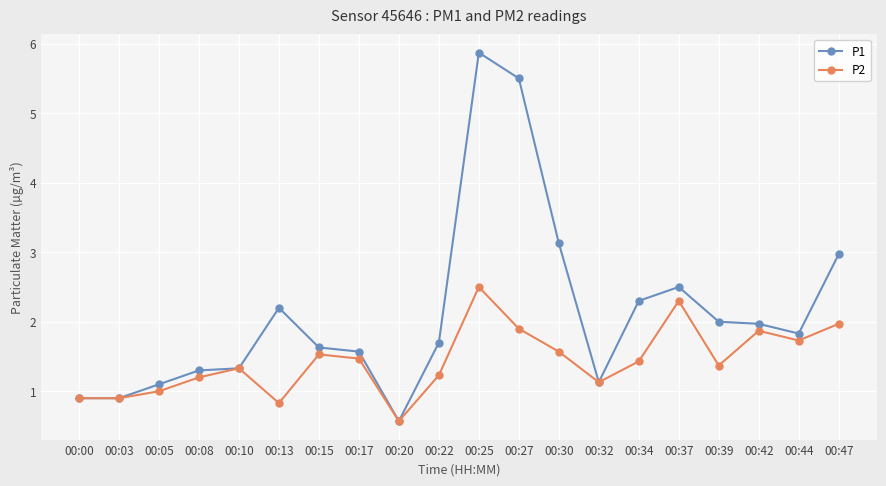

What is the total value across all series at 00:22?

2.9